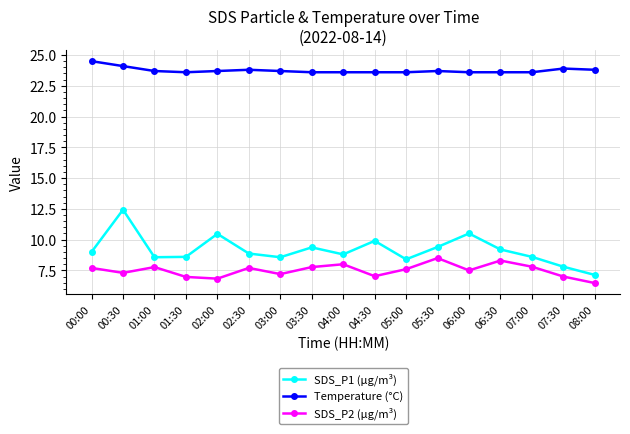

True or false: SDS_P2 (µg/m³) and SDS_P1 (µg/m³) intersect in this chart.

False